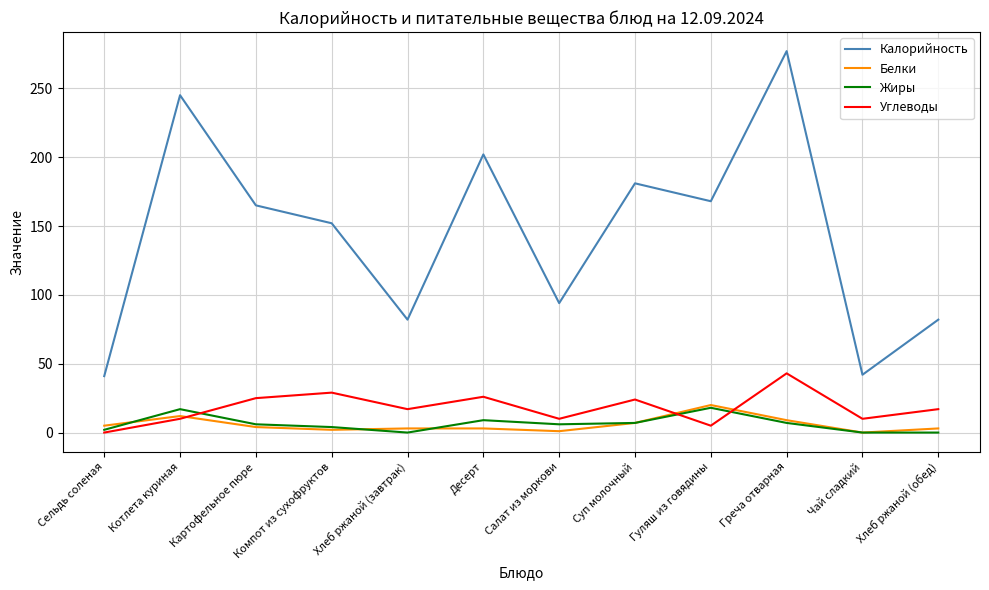

True or false: Белки and Калорийность cross at least once.

False